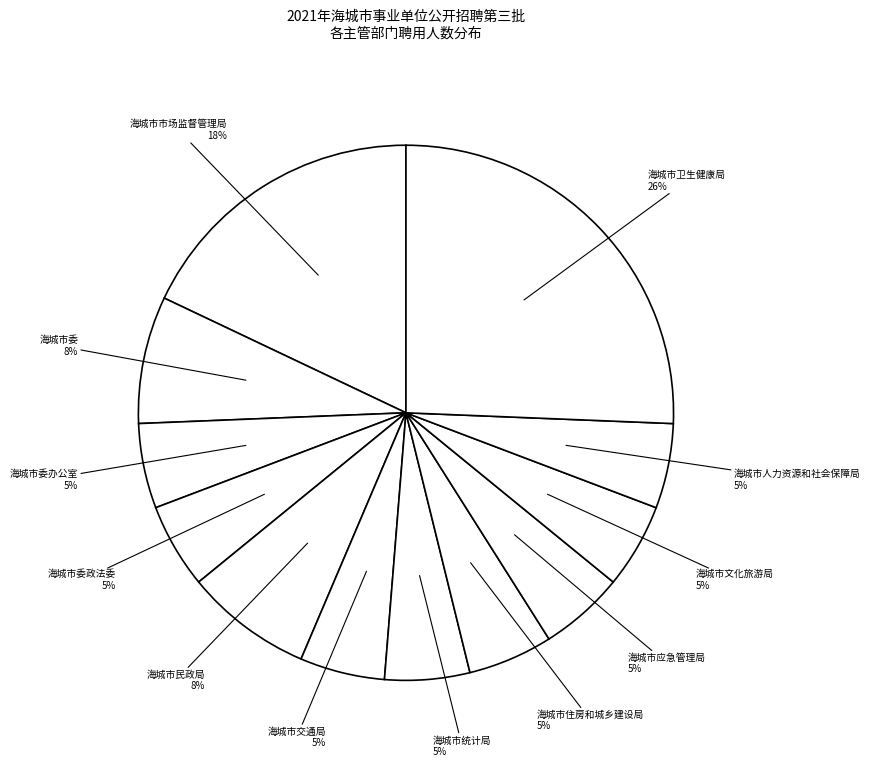

Between 海城市卫生健康局 and 海城市委办公室, which is larger?

海城市卫生健康局